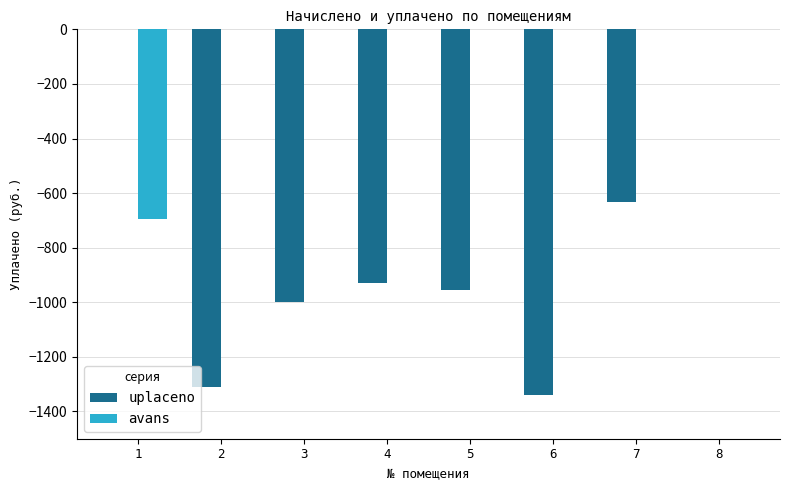

The value of avans at 1 is -1173.2. True or false?

False